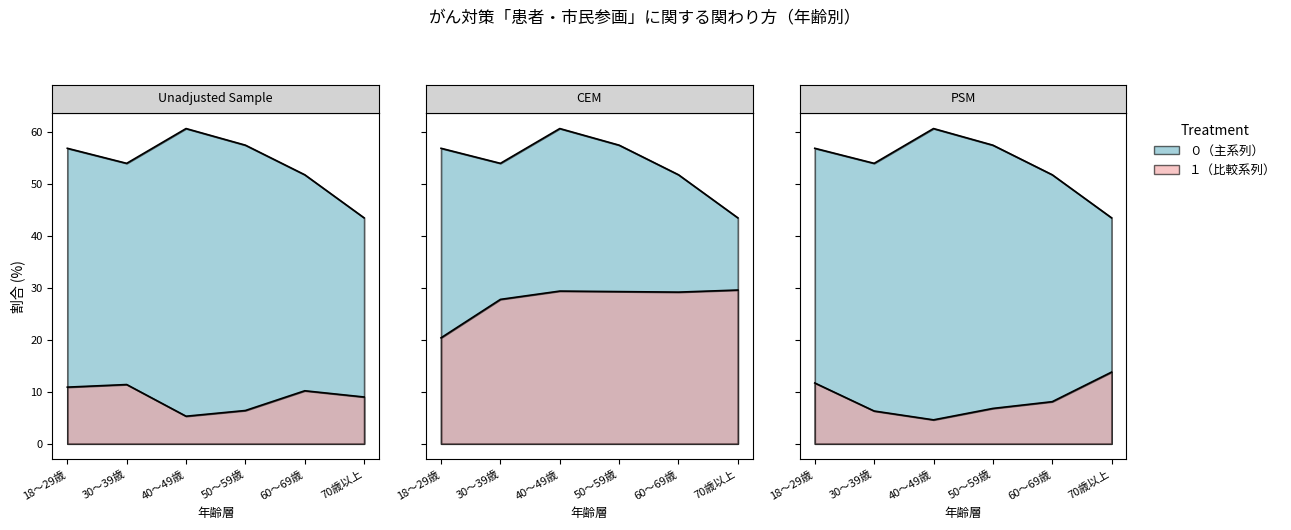

Read the ４．対策は国や専門家、積極的に関わるつもりはない＊ value at 40～49歳.

4.6